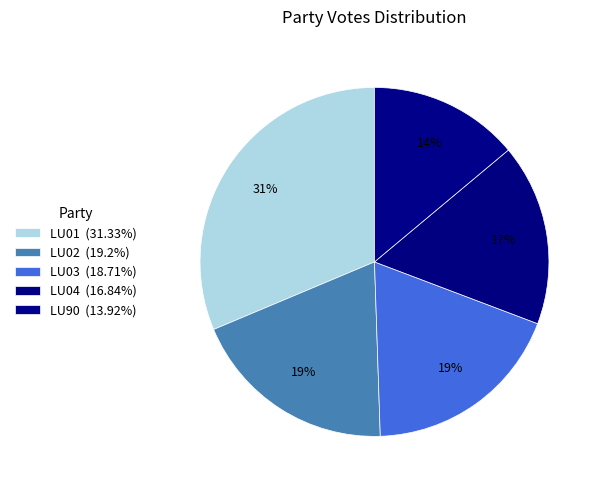

What is the total percentage of LU01 and LU02?

50.5%